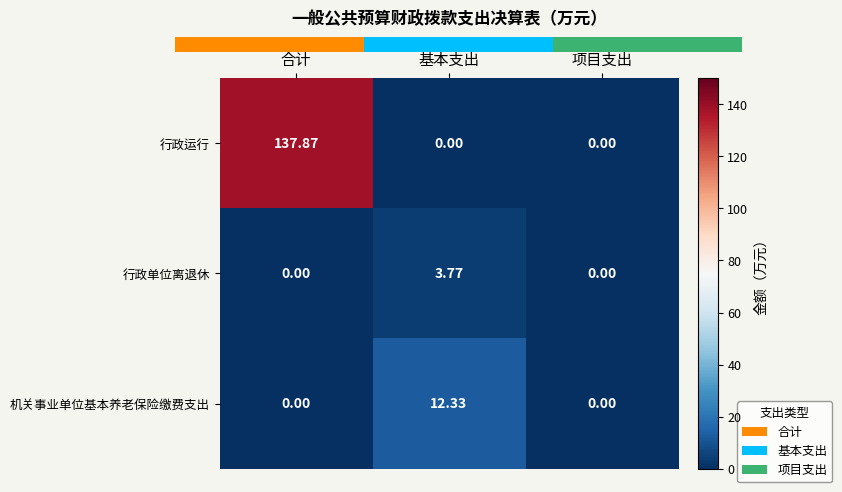

At which label does 机关事业单位基本养老保险缴费支出 reach its peak?

基本支出